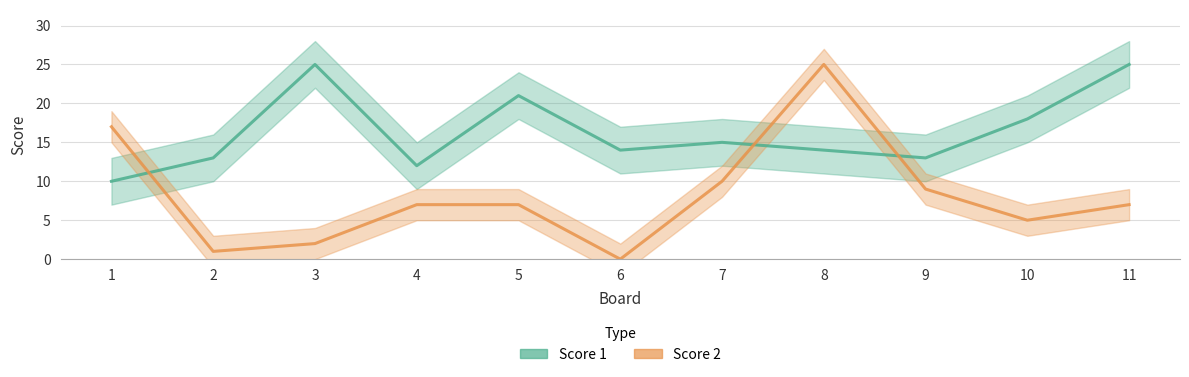

At how many categories does at least one series exceed 8?

11